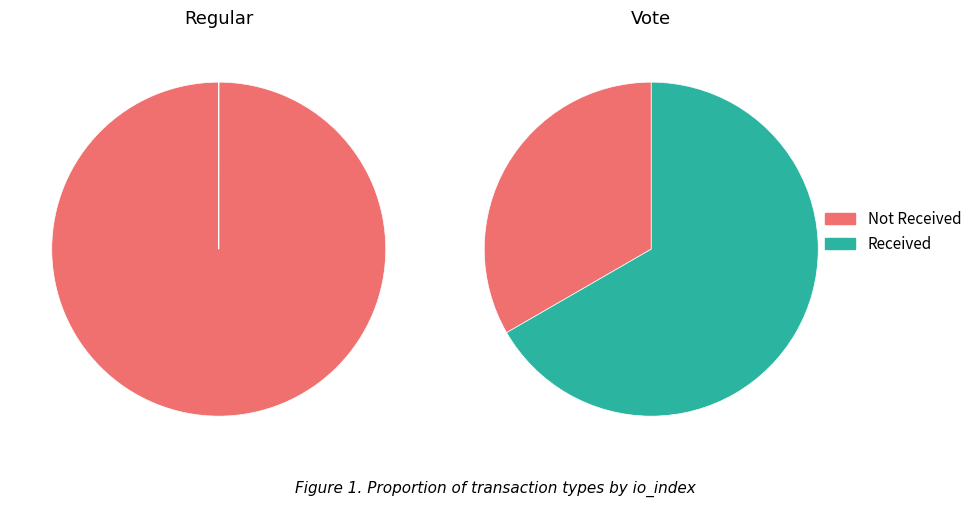

To the nearest percent, what is the average slice percentage?

50%